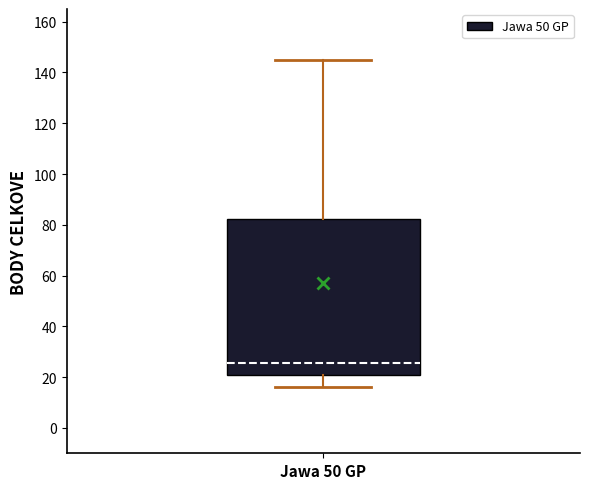

Transcribe this box plot: give where the median line is, the range the box spans, and where the two whiskers end, as read against the y-axis. The values are not printed on the chart, so give them approximately, as read against the axis.

median 26, box 22 to 82, whiskers 16 to 146